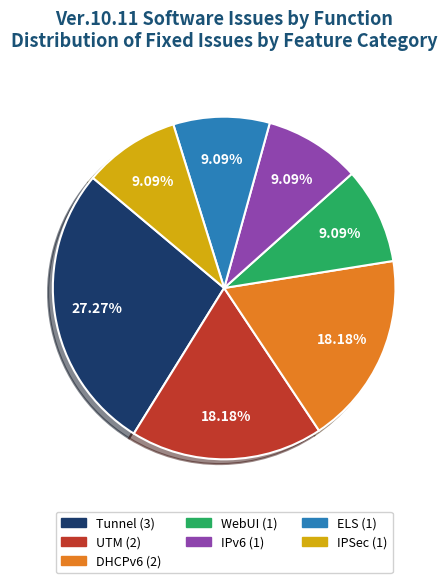

Does any single category account for the majority?

No